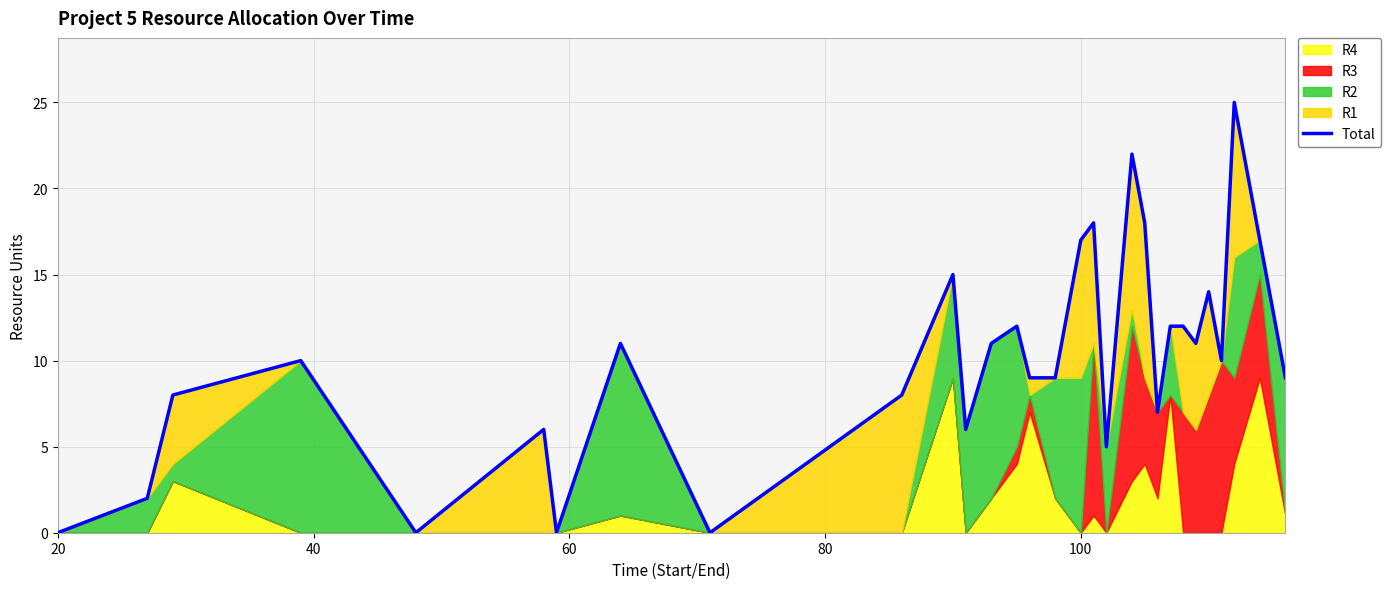

What is the sum of all values?

304